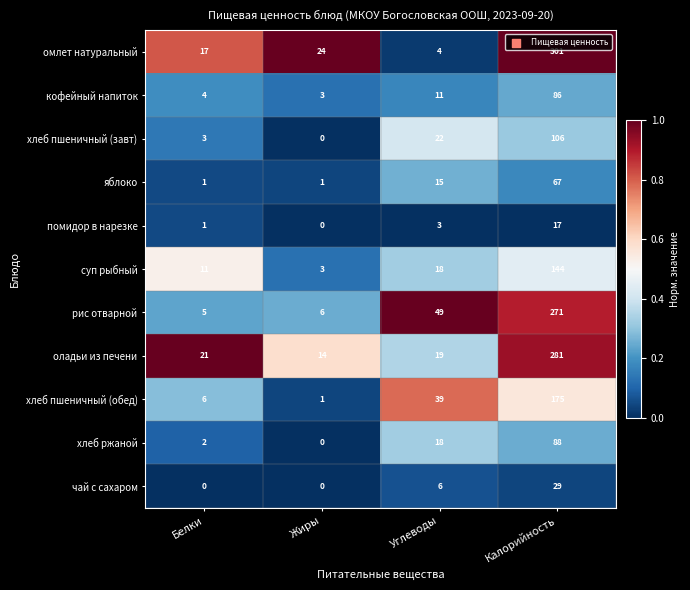

True or false: чай с сахаром has a value of -15 at Жиры.

False